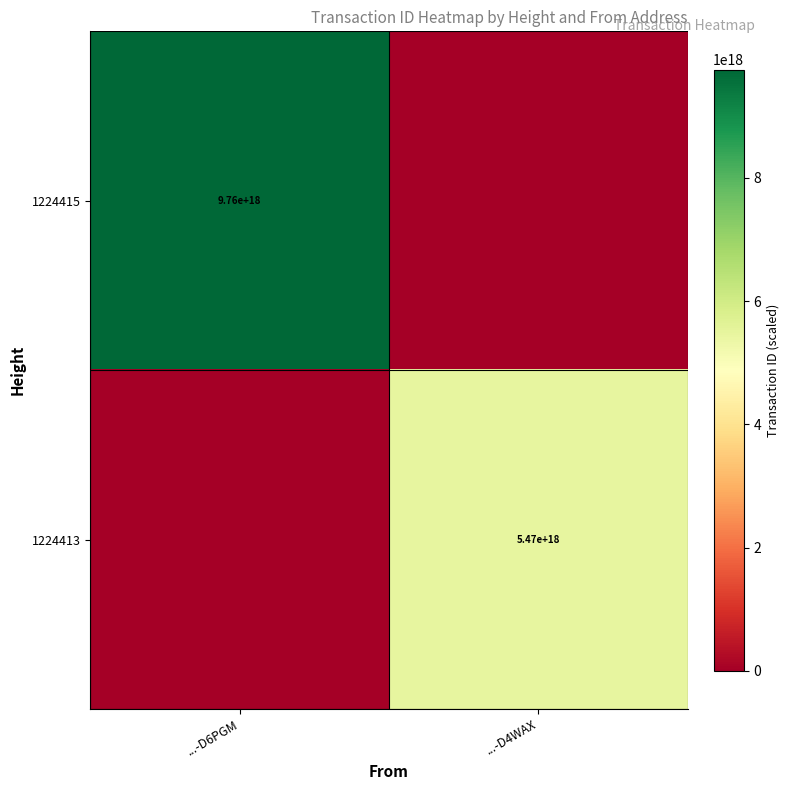

At how many categories does at least one series exceed 5969880496075984896?

1